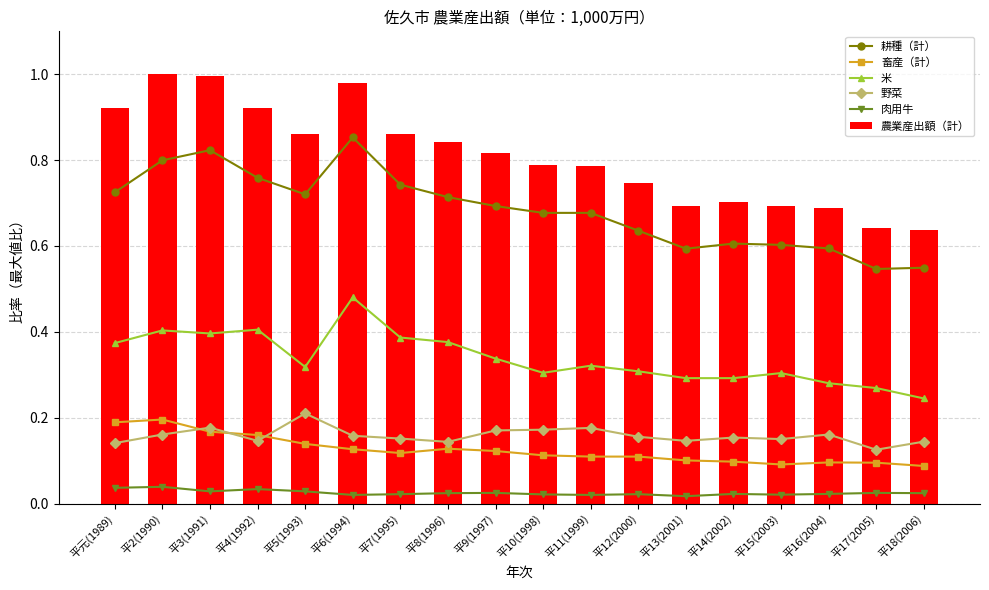

What is the difference between the second highest and second lowest values in the 米 series?

0.1